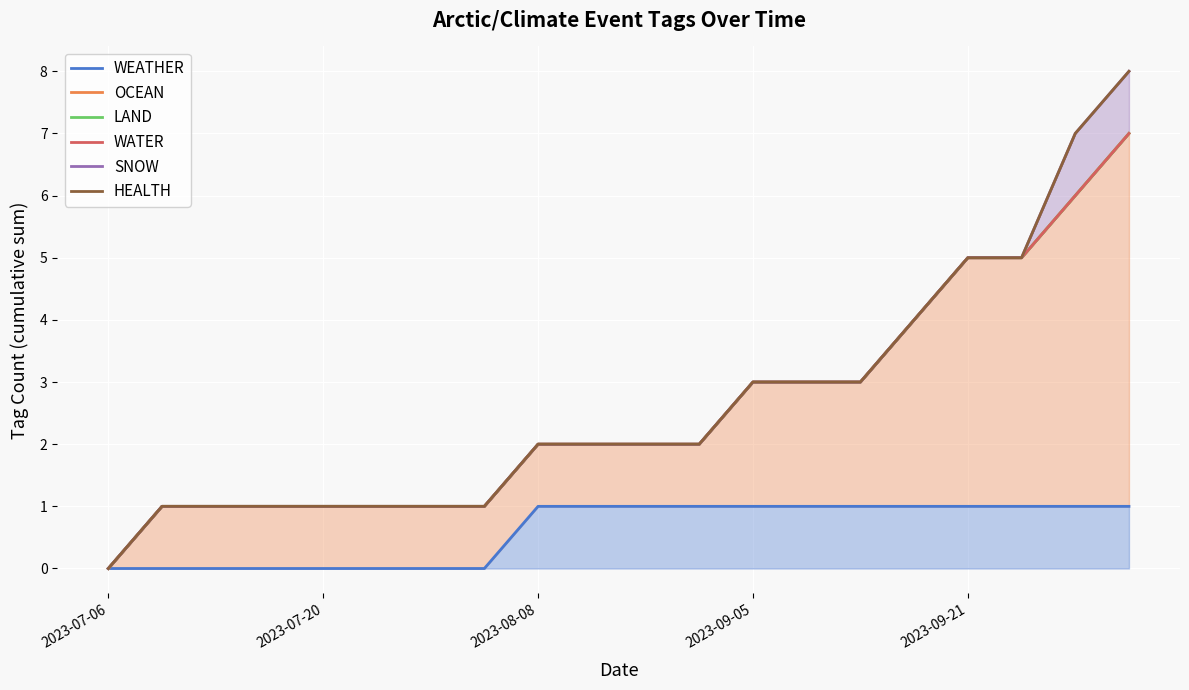

At 2023-07-20, list the series in order from smallest to largest.

WEATHER, OCEAN, LAND, WATER, SNOW, HEALTH